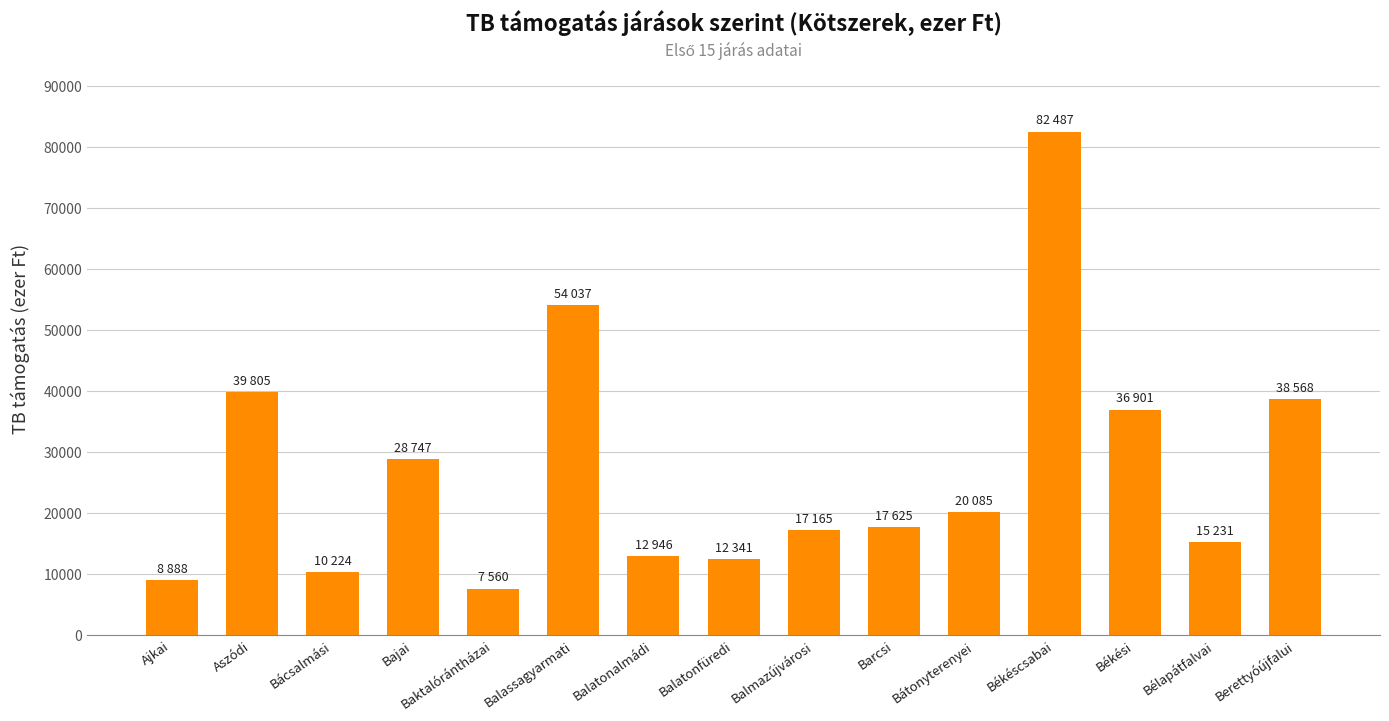

Reading left to right, list all the values displayed in this chart.

8887.7	39805.1	10223.5	28747.1	7560.5	54036.8	12945.8	12340.9	17165.3	17624.9	20085.1	82486.8	36901.3	15231.2	38567.7